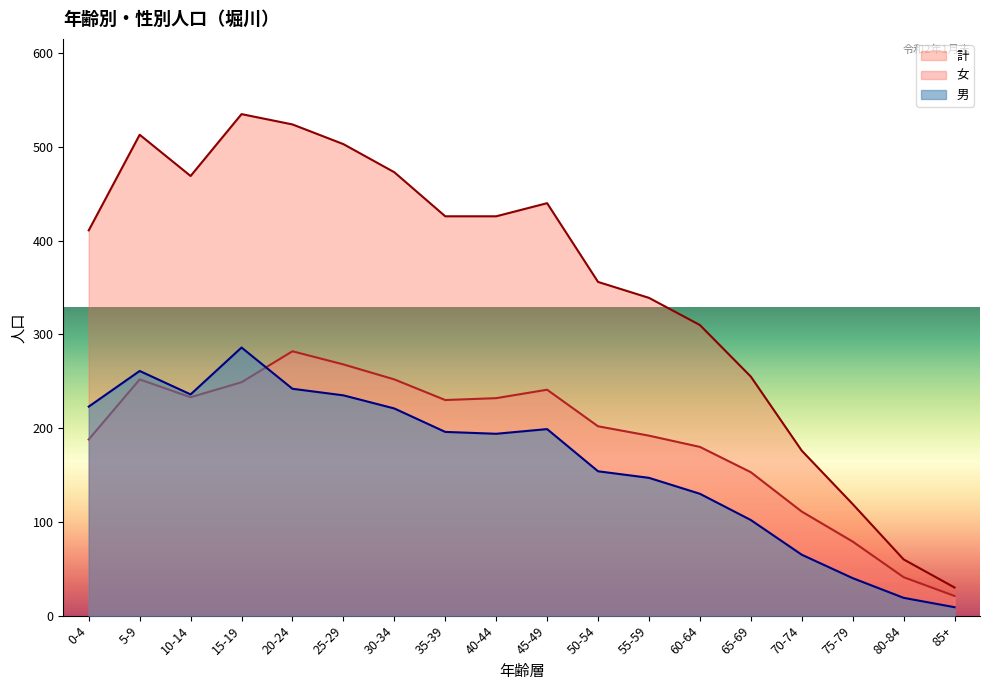

What is the maximum value shown in the chart?

535